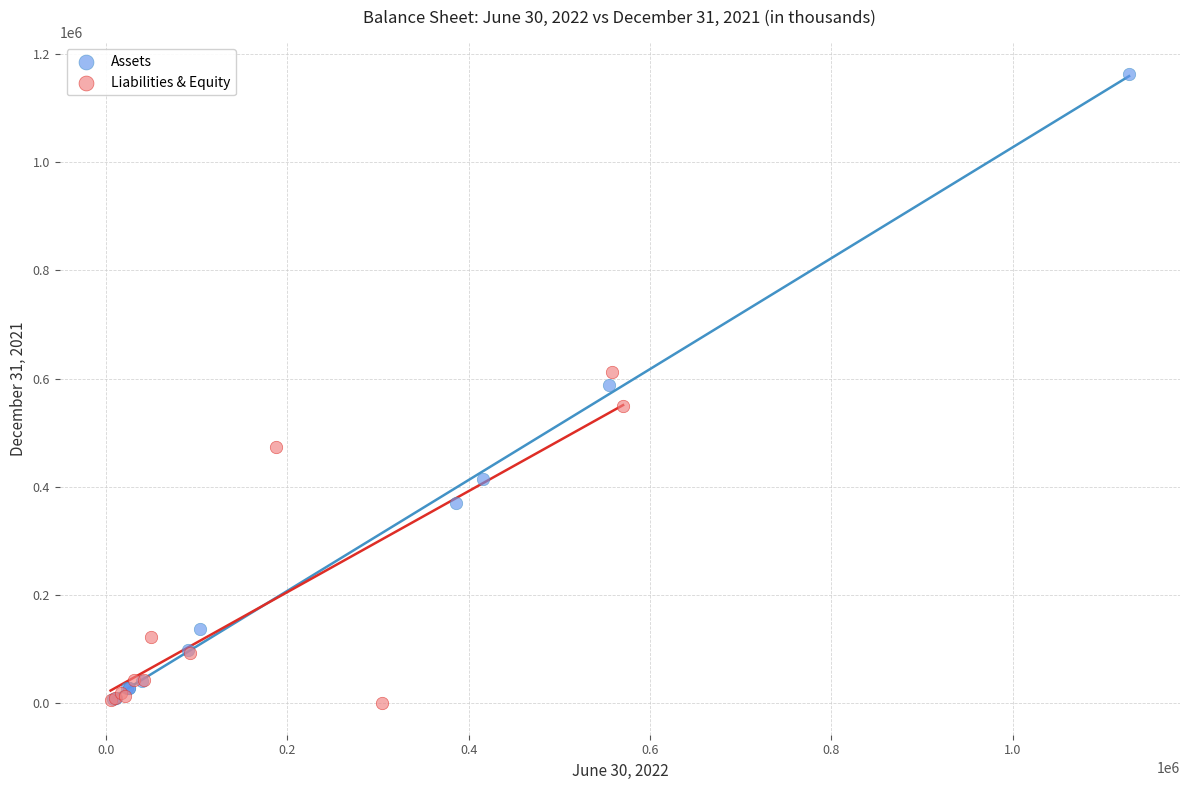

Which series contains the highest Y value?

Assets